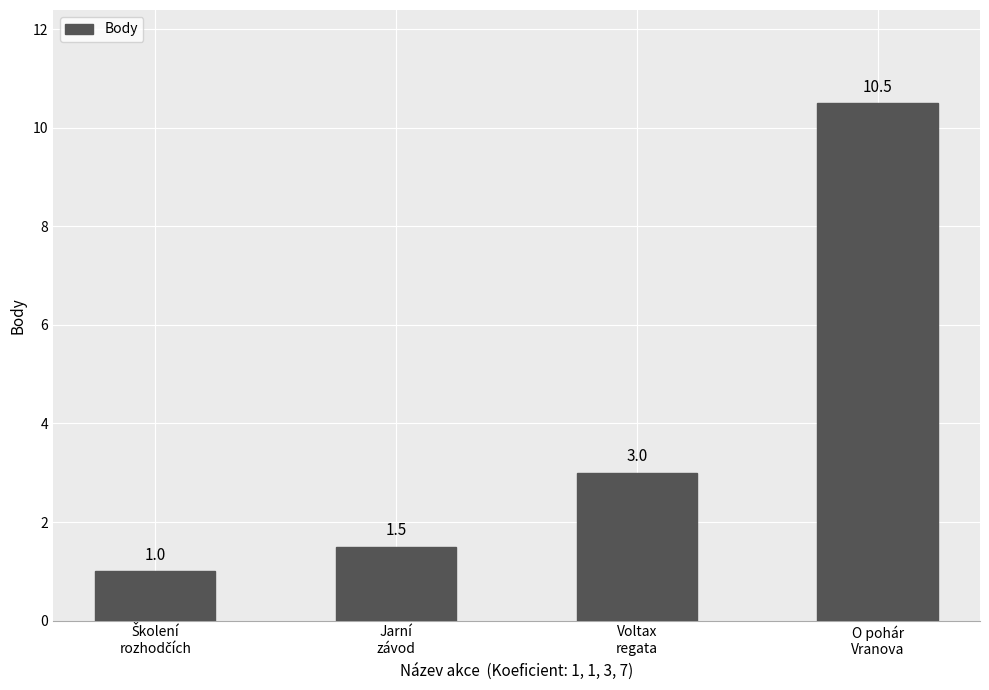

The chart shows a value of 10.5 at O pohár
Vranova. True or false?

True